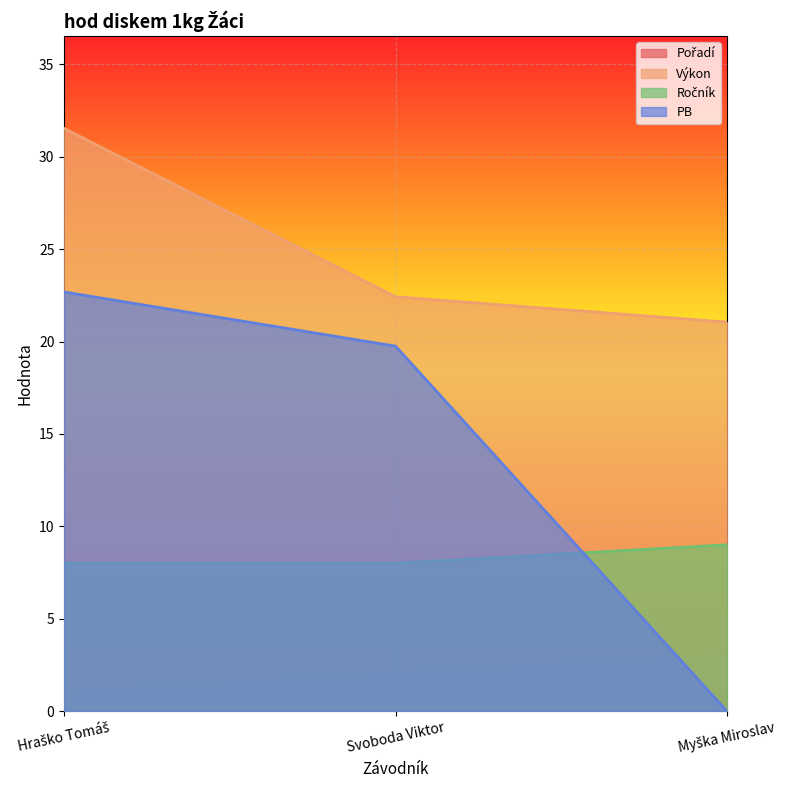

Reading left to right, list all the values displayed in this chart.

Pořadí: Hraško Tomáš=1.0	Svoboda Viktor=2.0	Myška Miroslav=3.0
Výkon: Hraško Tomáš=31.5	Svoboda Viktor=22.4	Myška Miroslav=21.1
Ročník: Hraško Tomáš=8.0	Svoboda Viktor=8.0	Myška Miroslav=9.0
PB: Hraško Tomáš=22.7	Svoboda Viktor=19.8	Myška Miroslav=0.0